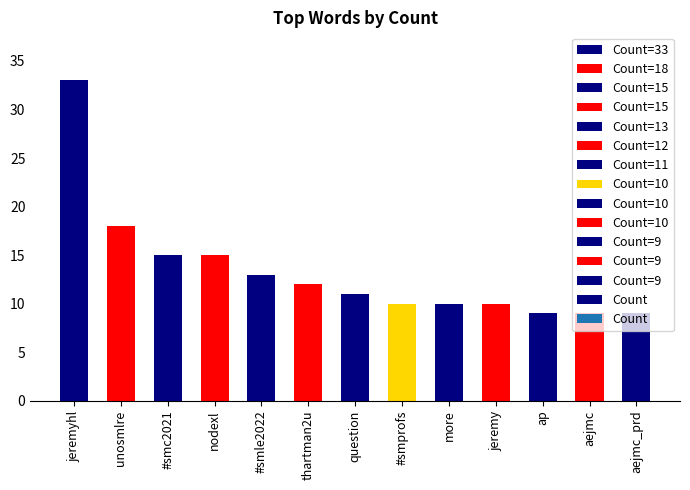

Reading left to right, what are all the values shown in this chart?

33	18	15	15	13	12	11	10	10	10	9	9	9